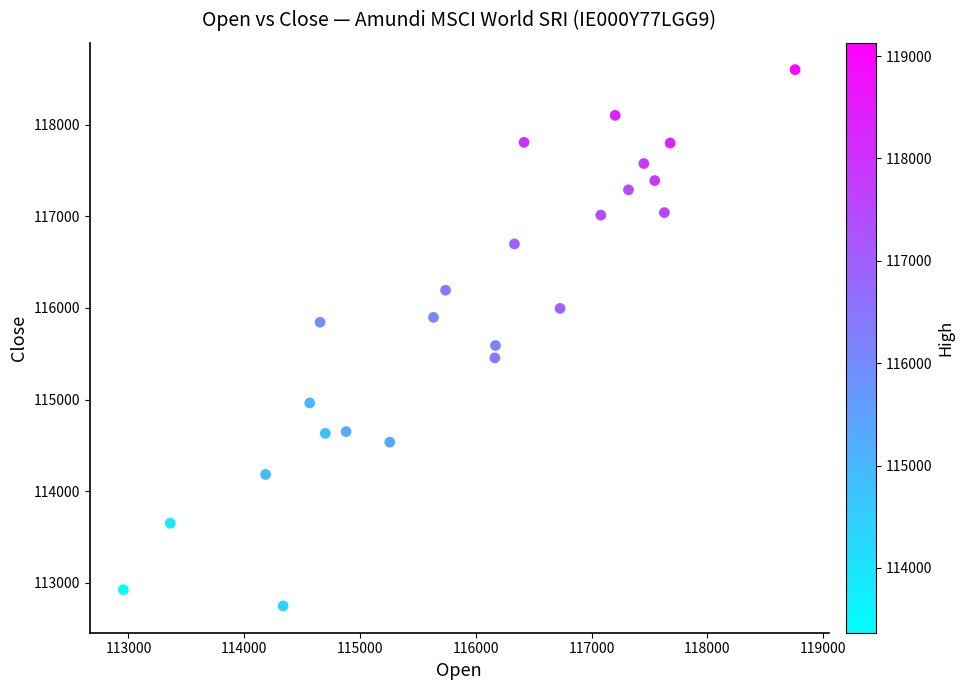

What Y value in the scatter plot is closest to 115674?

115590